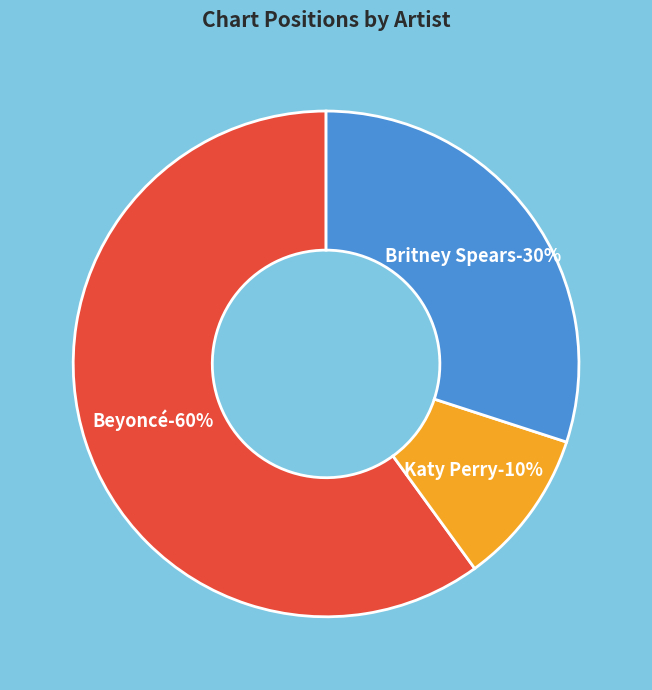

To the nearest percent, what percentage of the pie is Britney Spears?

30%